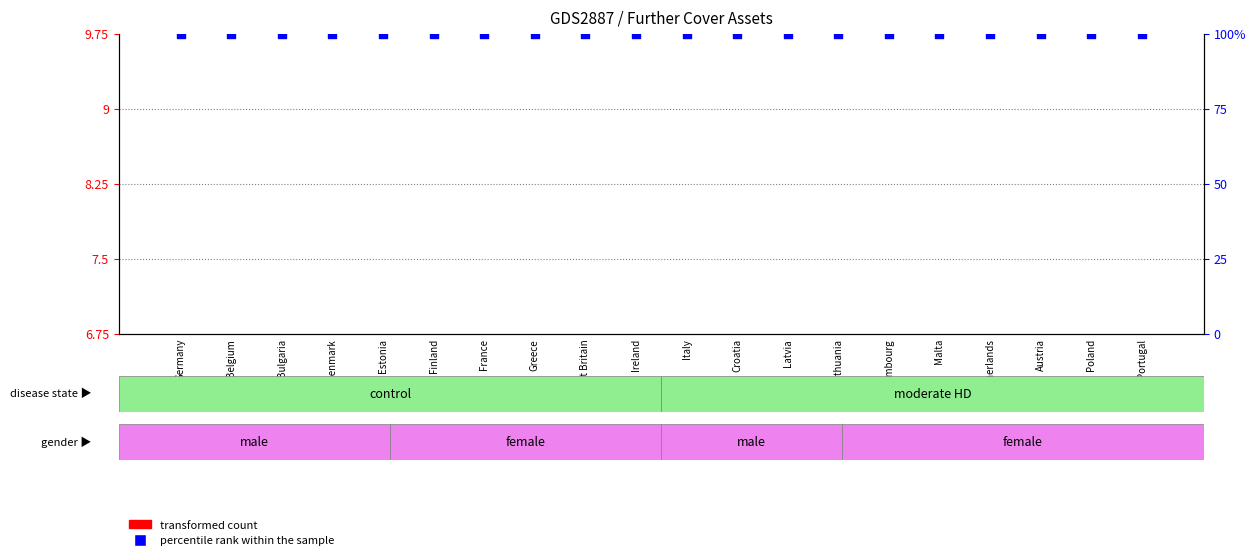

Which series reaches the minimum Y coordinate?

transformed count